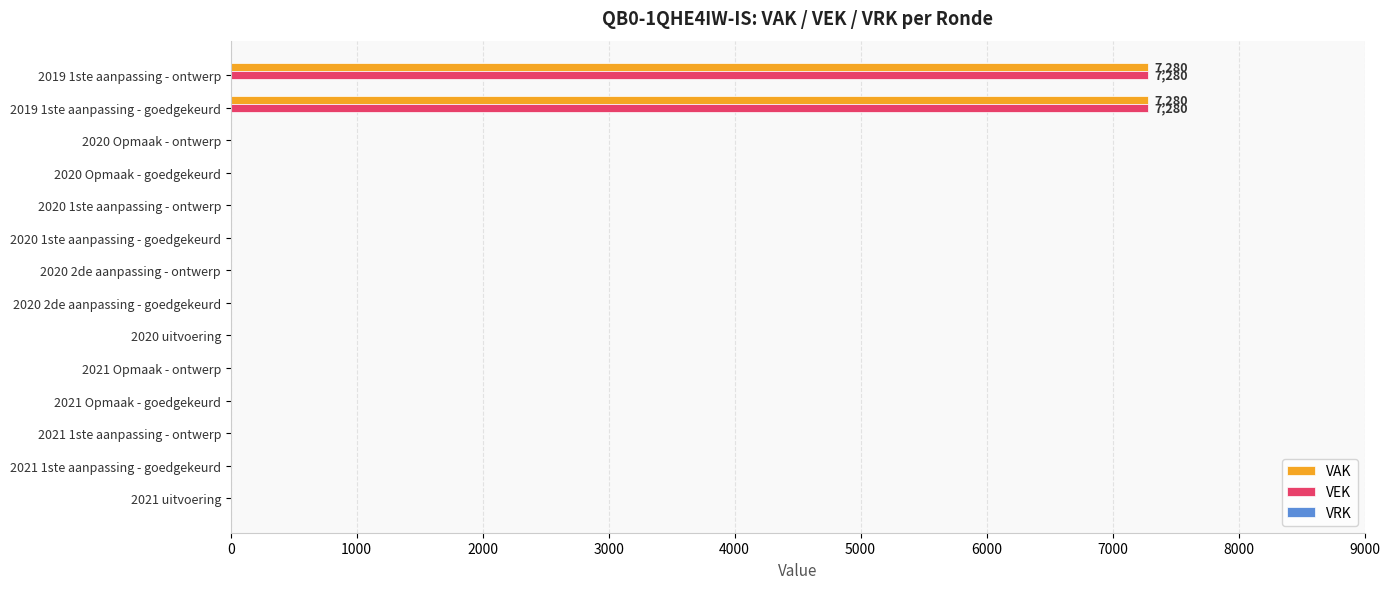

What is the greatest value displayed?

7280